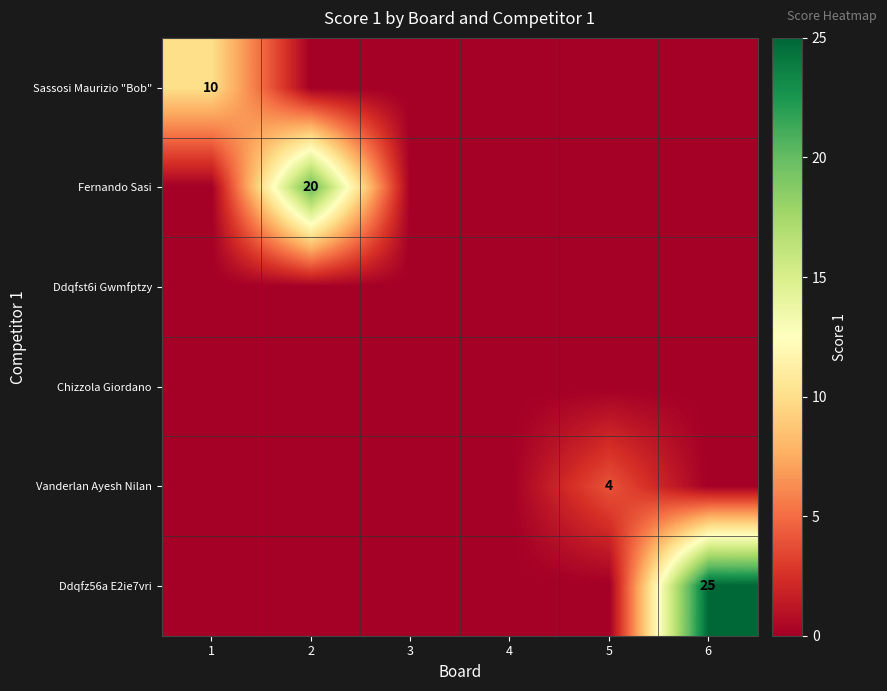

The value of Ddqfz56a E2ie7vri at 6 is 25. True or false?

True